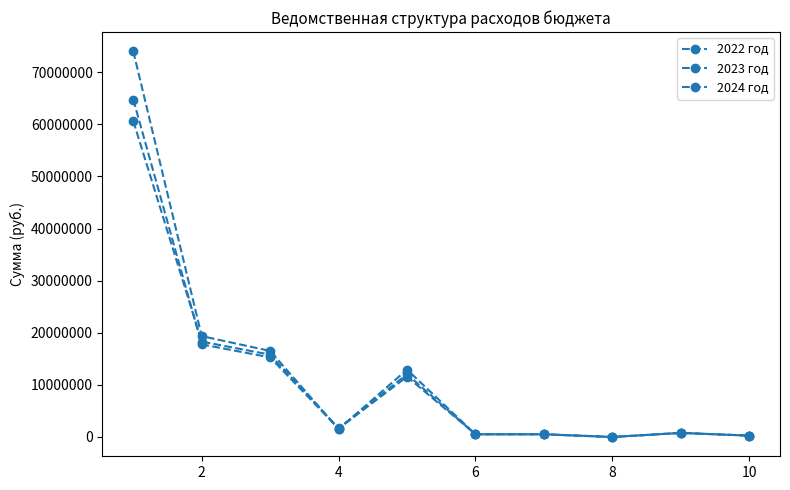

List the series in order of their overall mean, lowest first.

2024 год, 2023 год, 2022 год